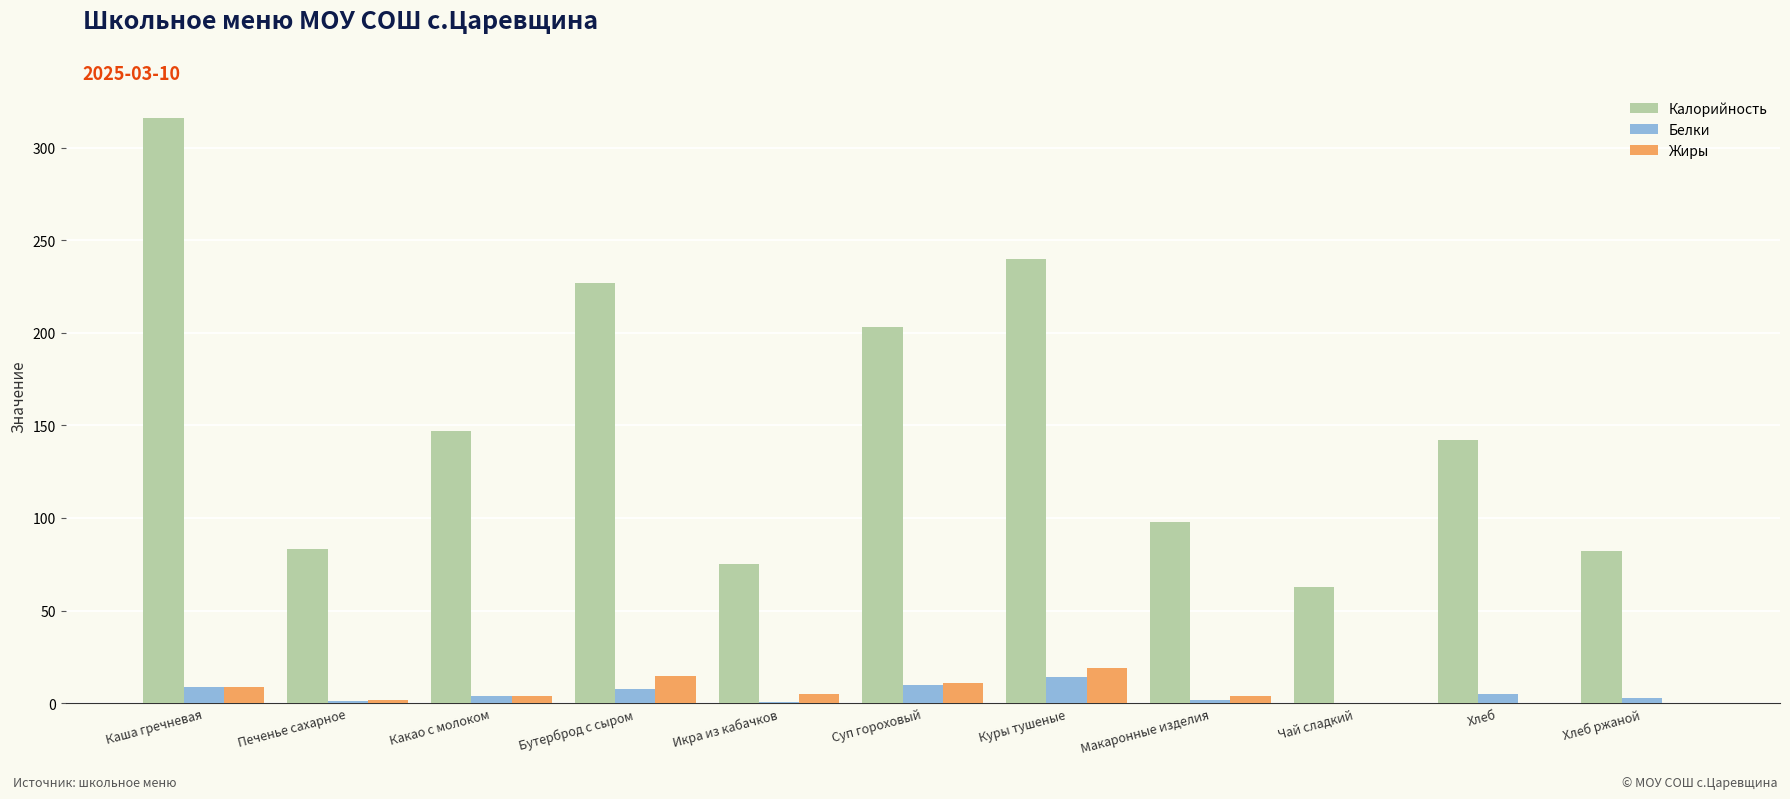

What is the maximum value shown in the chart?

315.8